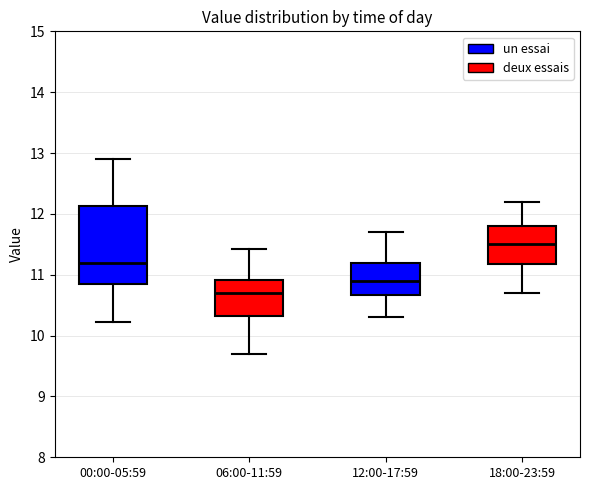

Reading left to right, read every box against the y-axis: the position of its median line, the range the box covers, and the ends of its whiskers. The values are not printed on the chart, so give them approximately, as read against the axis.

00:00-05:59: median 11.2, box 10.9 to 12.1, whiskers 10.2 to 12.9
06:00-11:59: median 10.7, box 10.3 to 10.9, whiskers 9.7 to 11.4
12:00-17:59: median 10.9, box 10.7 to 11.2, whiskers 10.3 to 11.7
18:00-23:59: median 11.5, box 11.2 to 11.8, whiskers 10.7 to 12.2